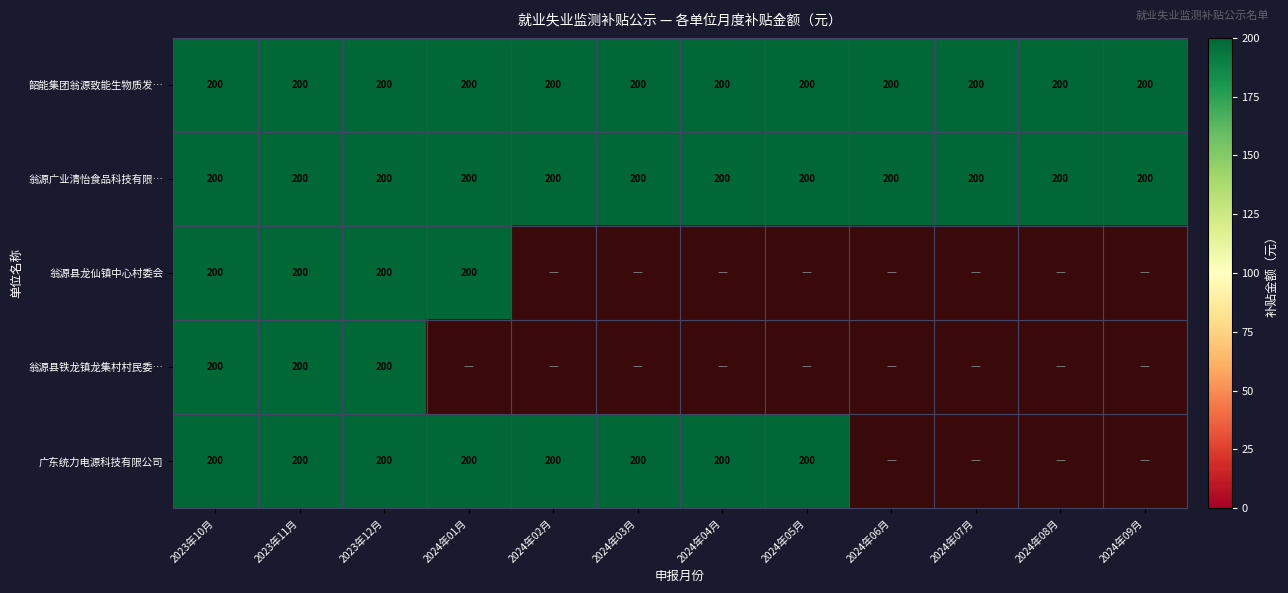

At which category is the sum across all series the highest?

2023年10月